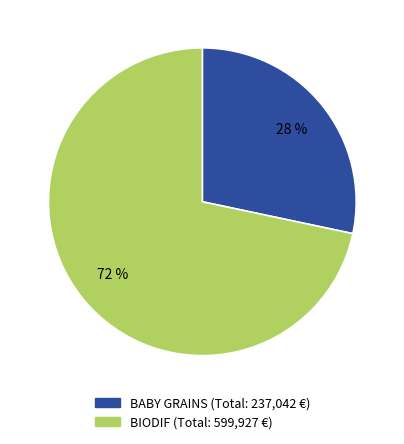

Rank the categories by value from highest to lowest.

BIODIF, BABY GRAINS